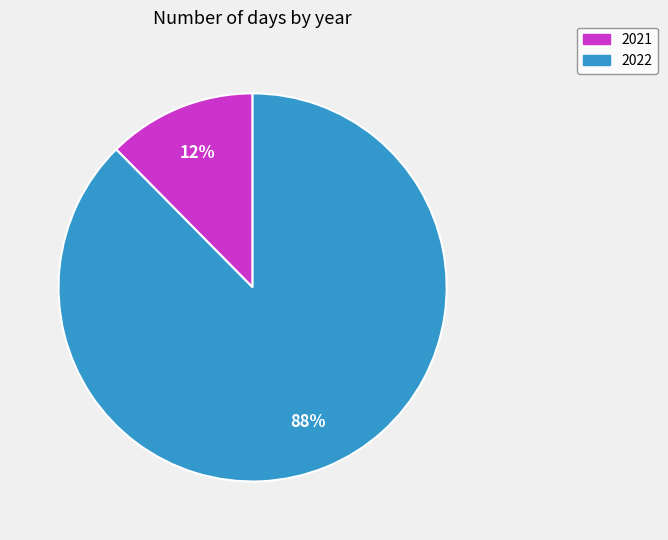

Which category has the biggest portion of the pie?

2022